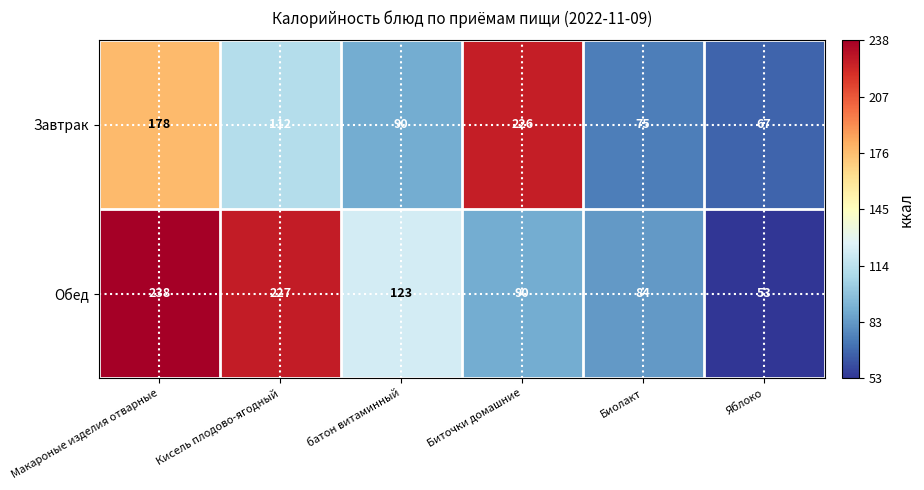

What is the sum of all Завтрак values?

748